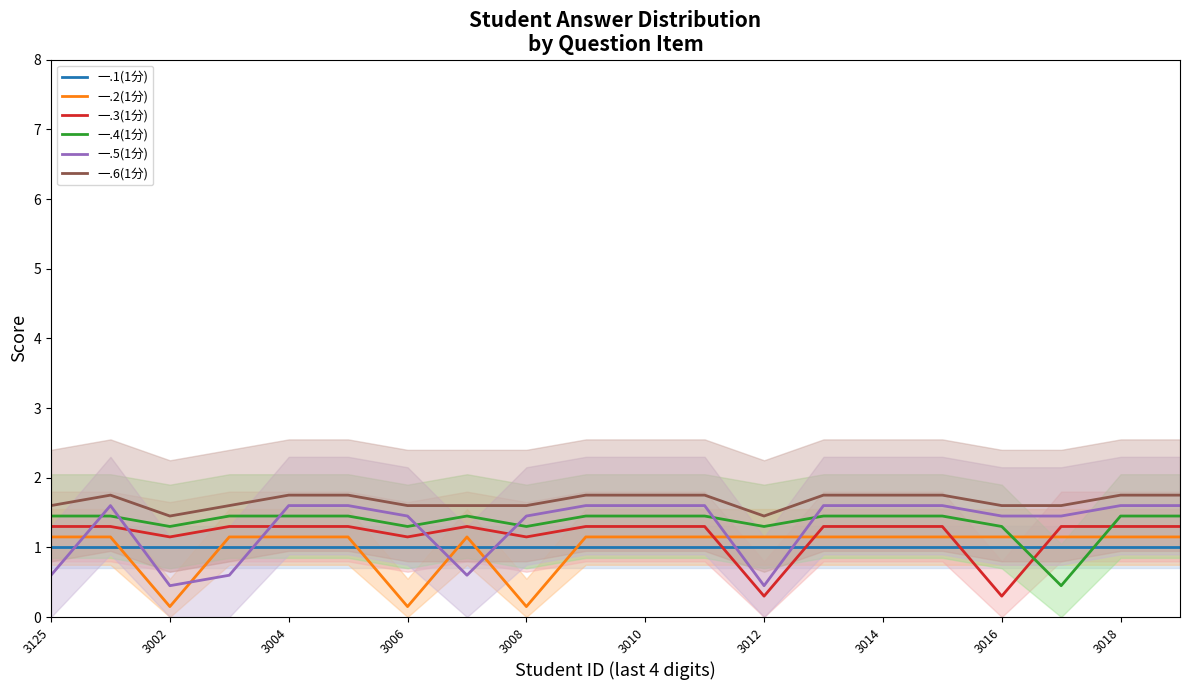

The 一.4(1分) series shows 2.1 at 3012. True or false?

False